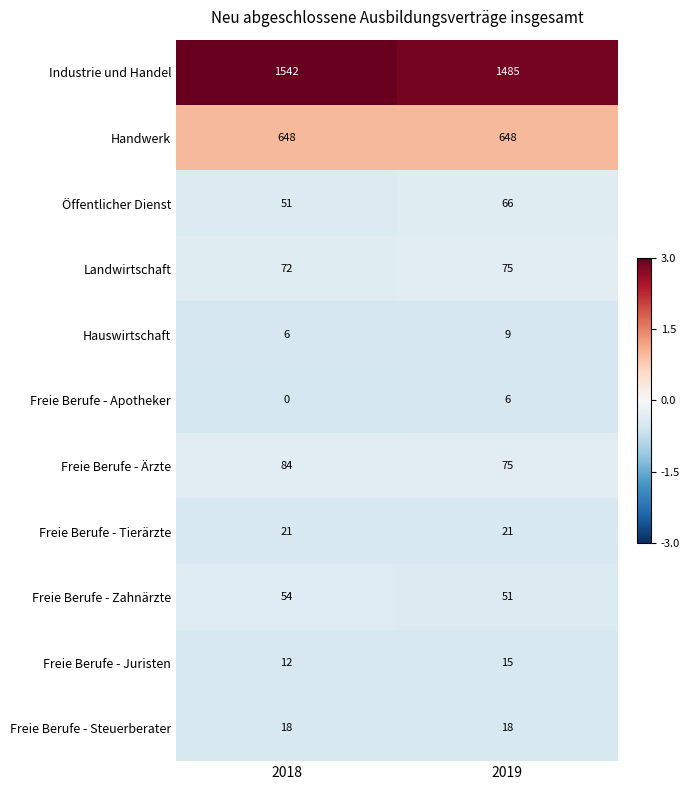

At which category does the chart reach its peak across all series?

2018